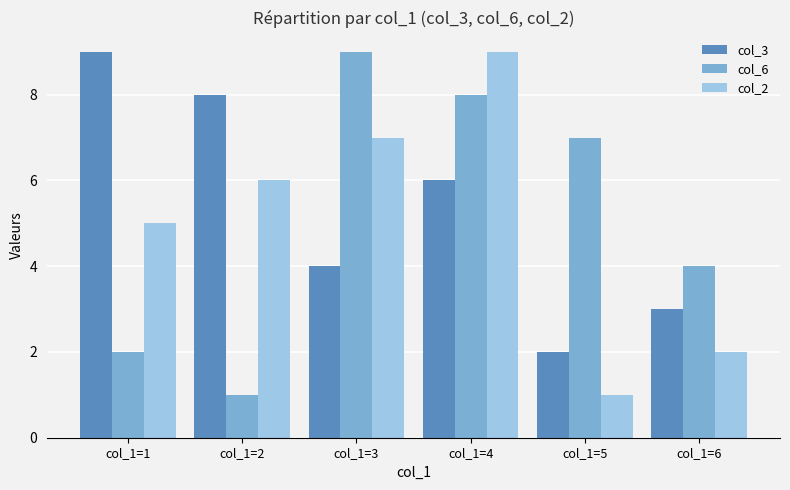

How many values in the col_2 series are below 6?

3